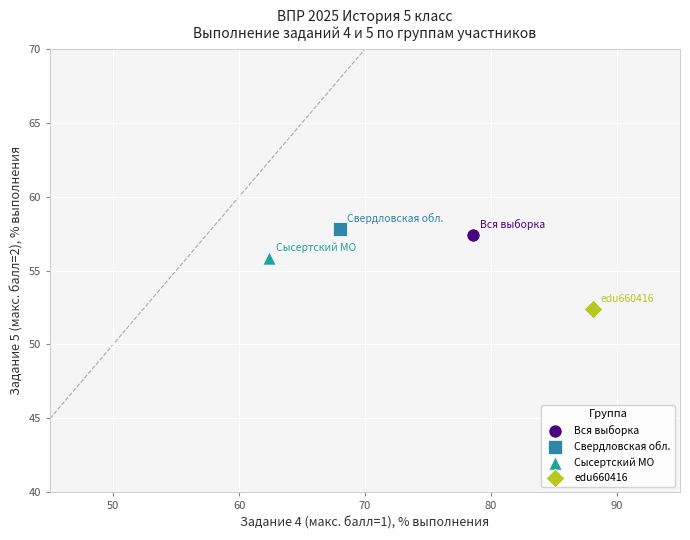

What are all the series names shown in the legend?

Вся выборка, Свердловская обл., Сысертский МО, edu660416